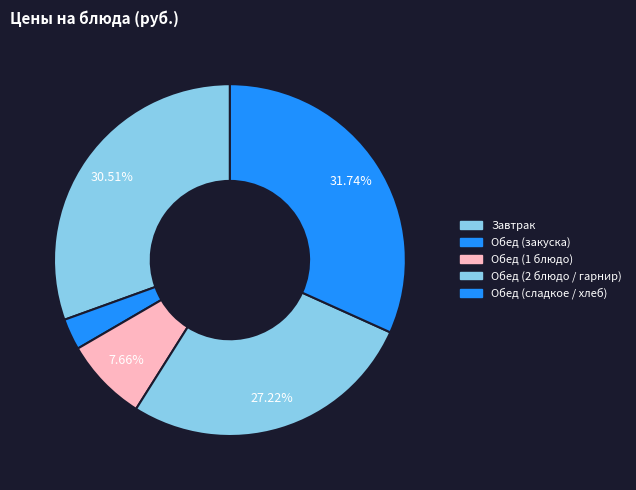

Does any single category account for the majority?

No